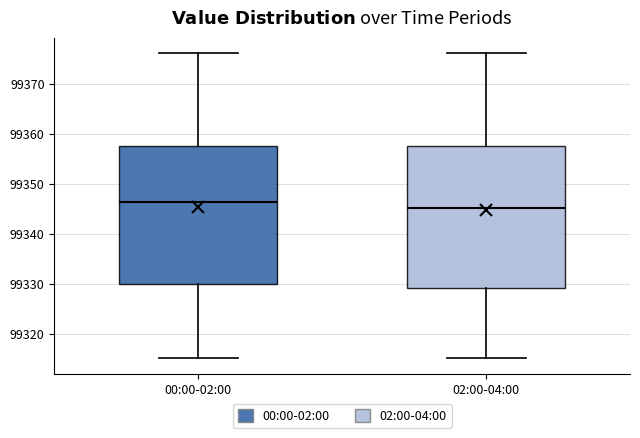

Which box's median line is the lowest?

02:00-04:00